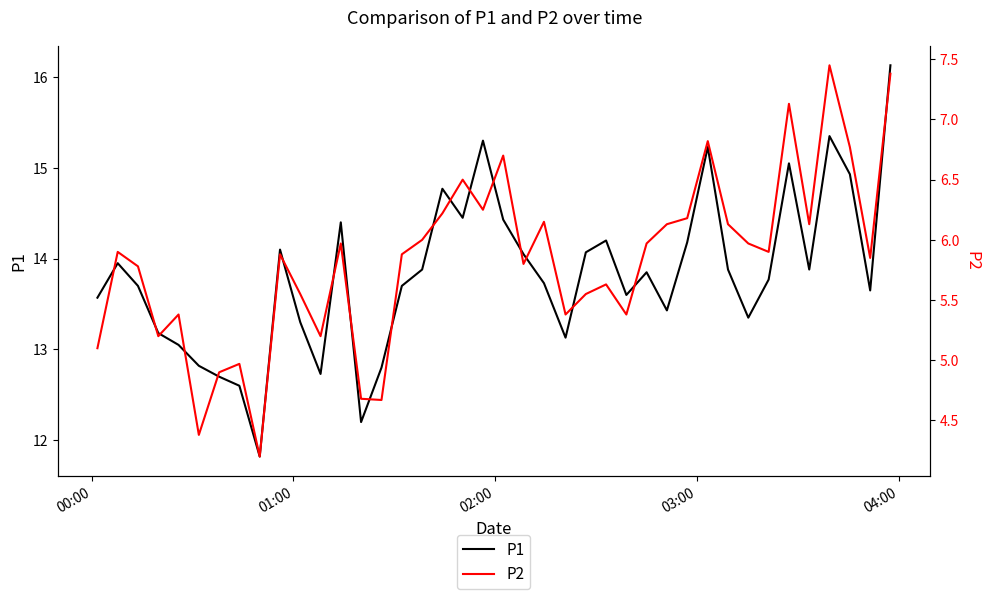

True or false: P1 and P2 intersect in this chart.

False